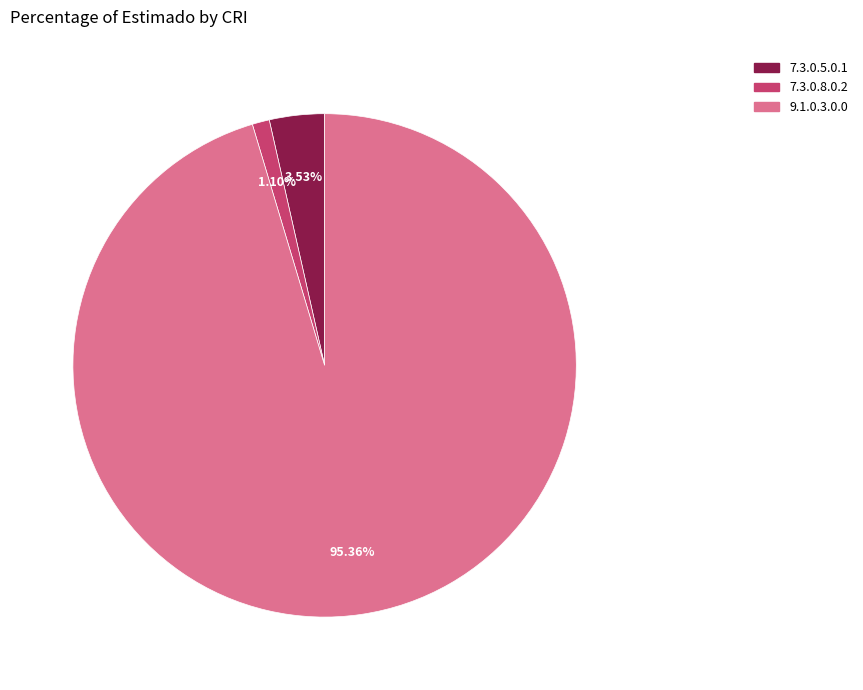

Is there any slice that represents more than half of the pie?

Yes